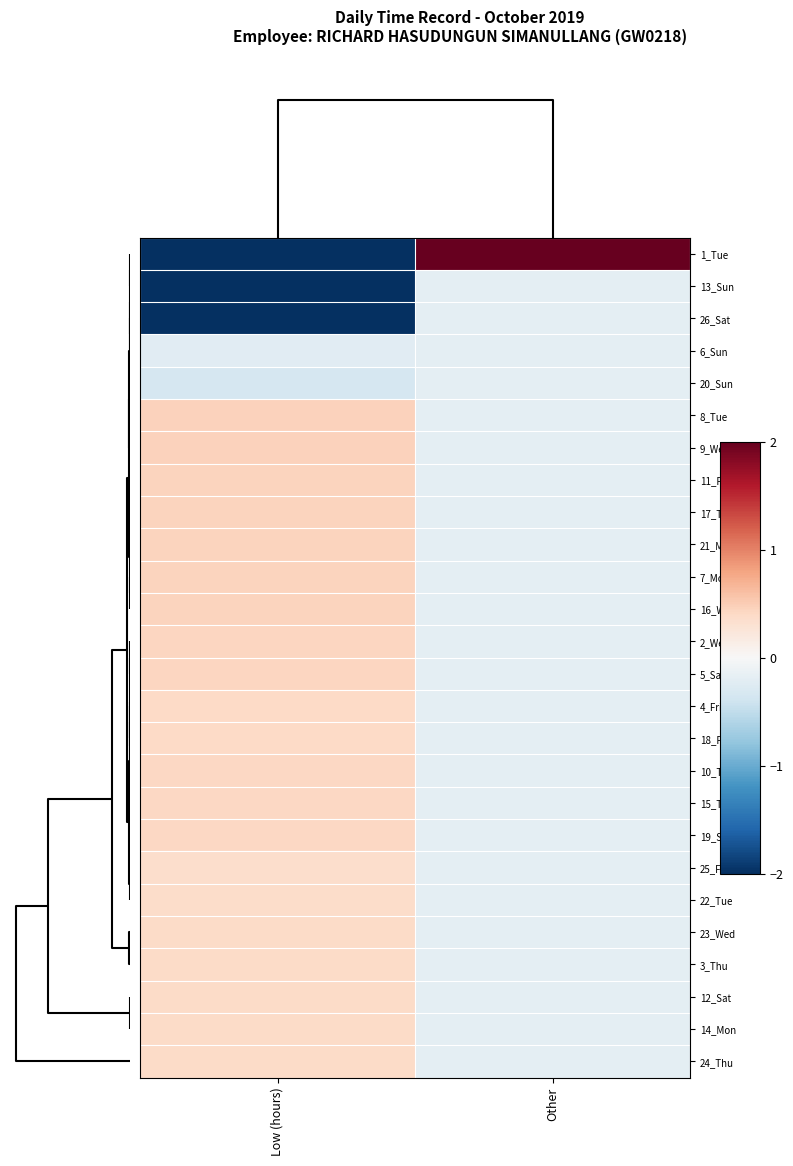

How many data points does each series have?

2